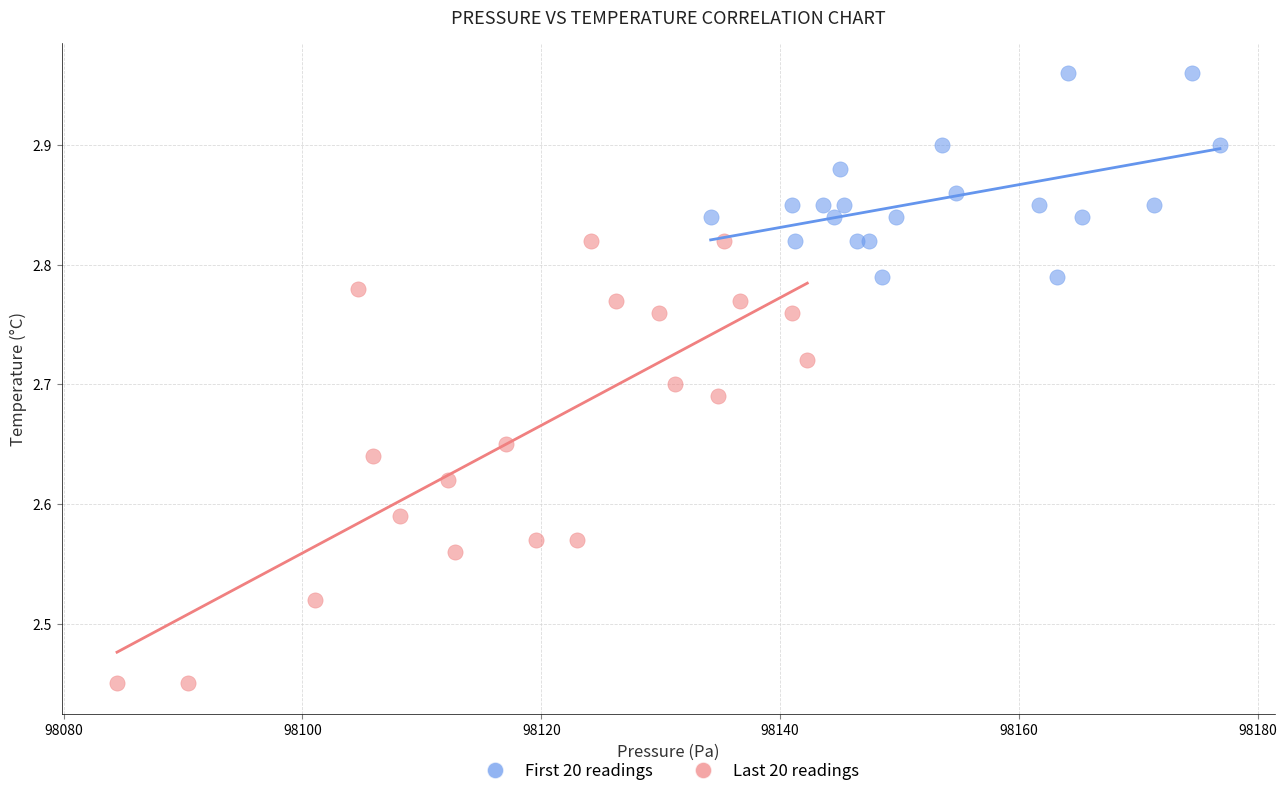

Which series contains the lowest Y value?

Last 20 readings